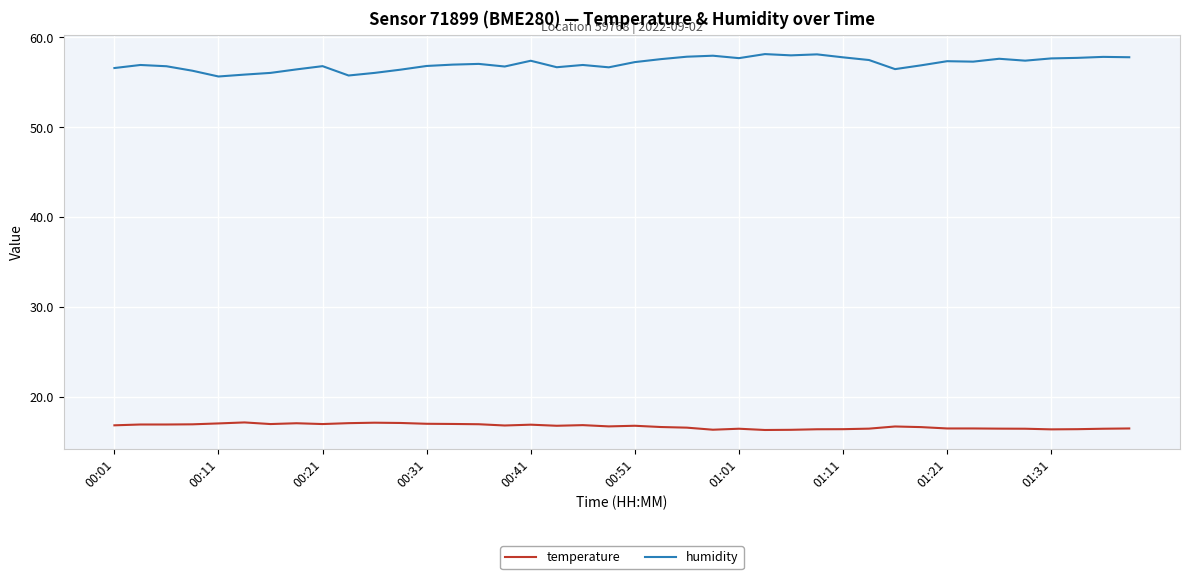

What is the maximum value shown in the chart?

58.1